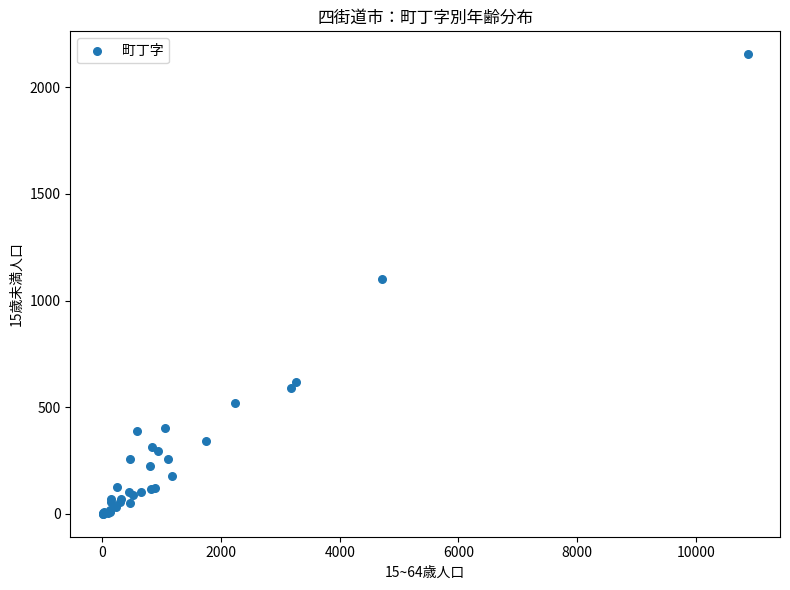

What Y value in the scatter plot is closest to 1077?

1101